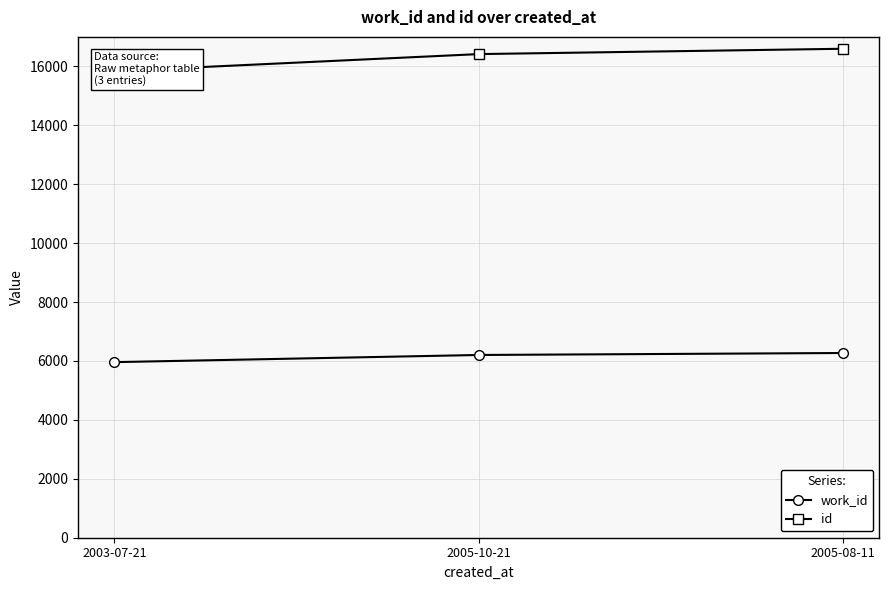

Read the id value at 2005-08-11.

16597